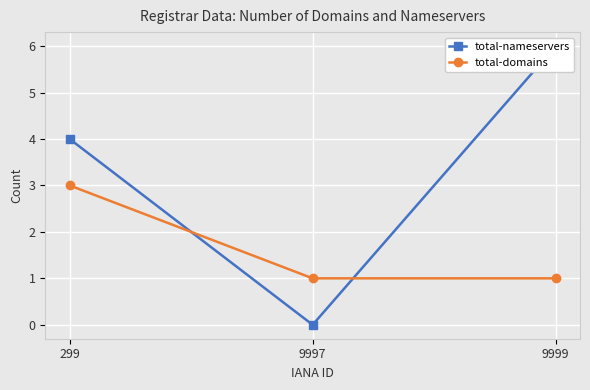

What is the average value of the total-nameservers series?

3